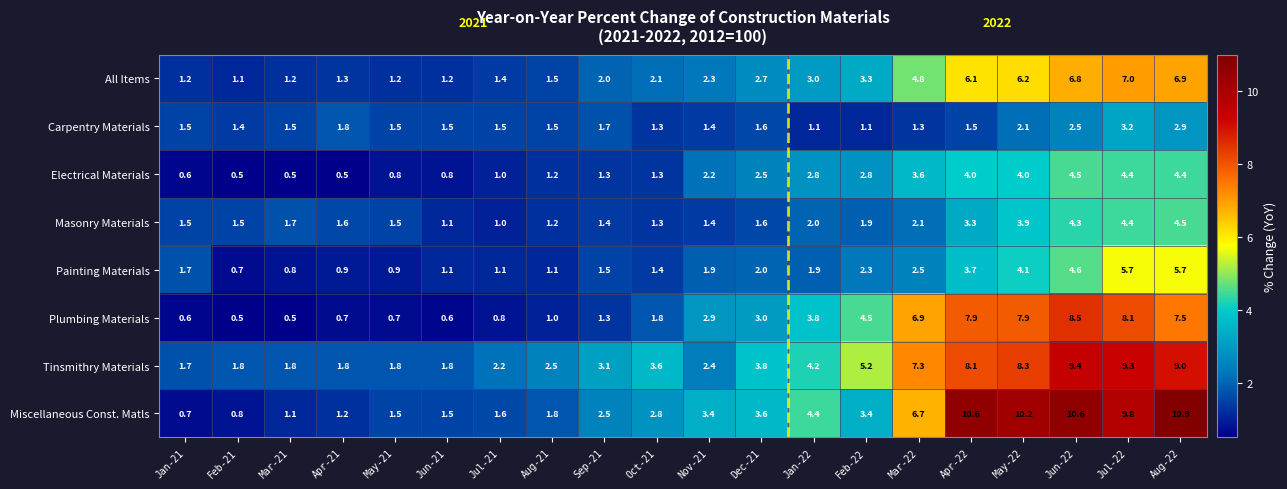

What is the smallest value displayed?

0.5